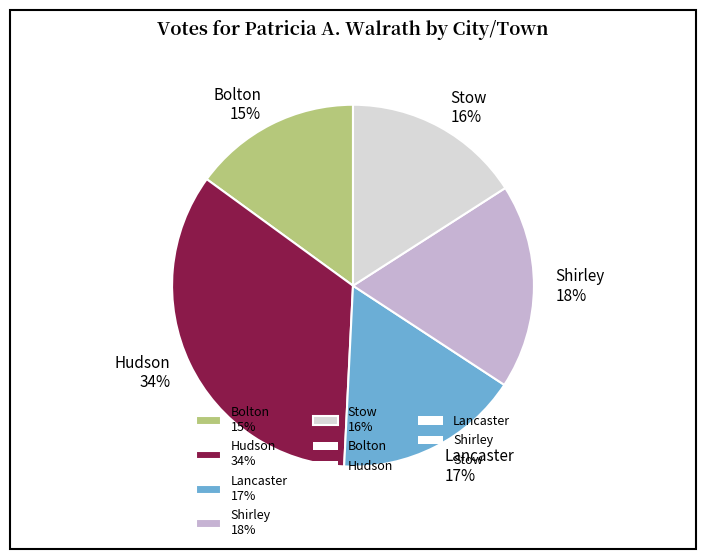

The Bolton slice represents 15% of the pie. True or false?

True